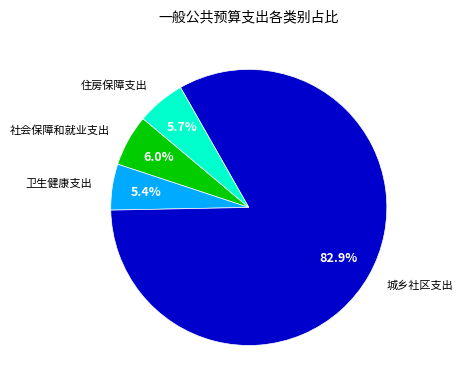

Does any single category account for the majority?

Yes